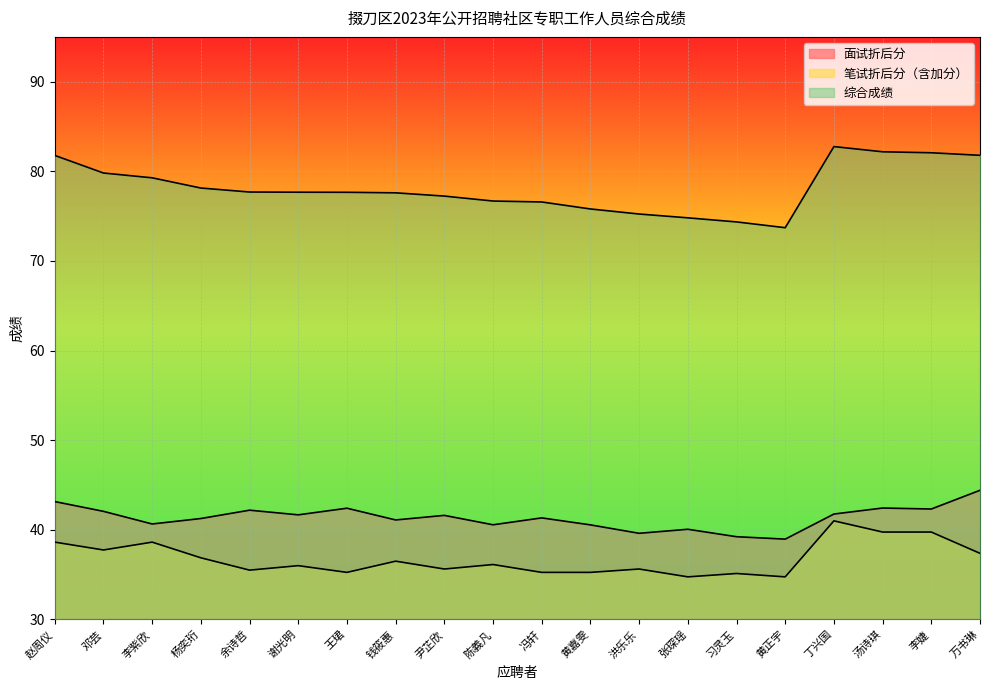

Which category has the highest value across all series?

丁兴国